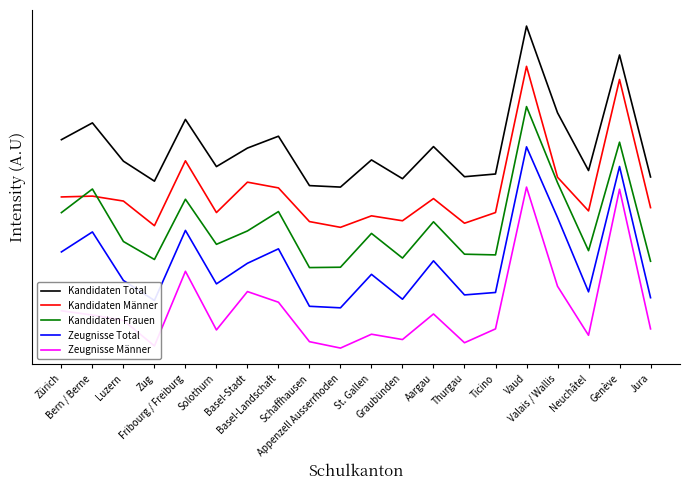

At how many categories does at least one series exceed 1?

19